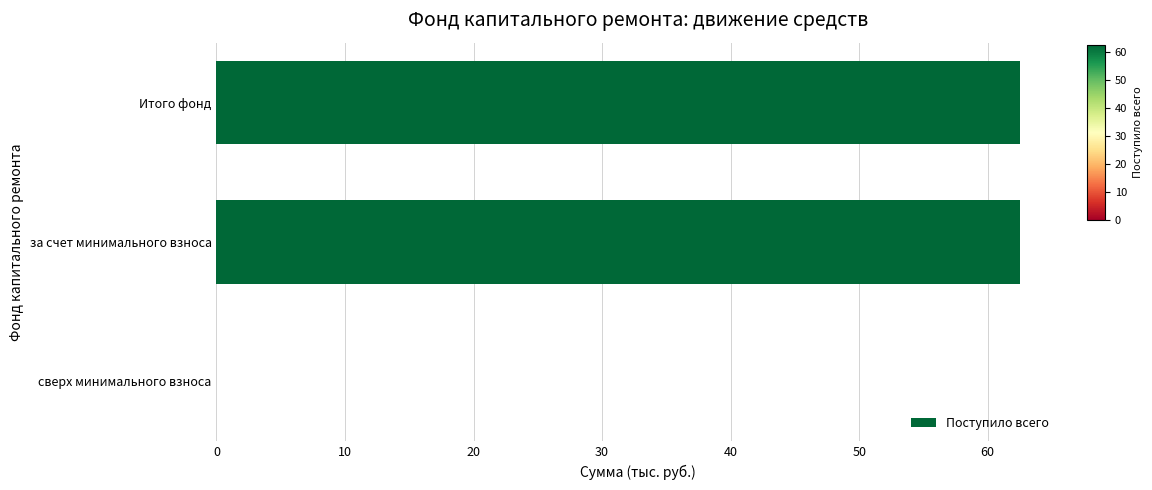

How many data points does each series have?

3